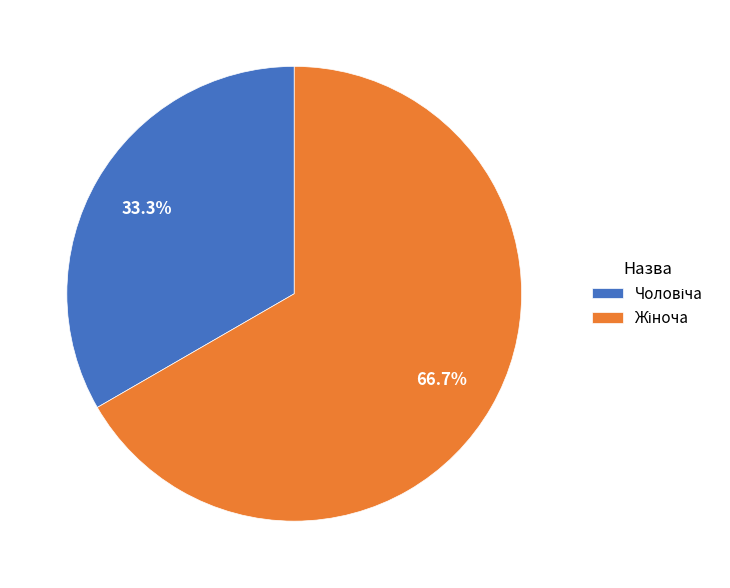

Is there any slice that represents more than half of the pie?

Yes